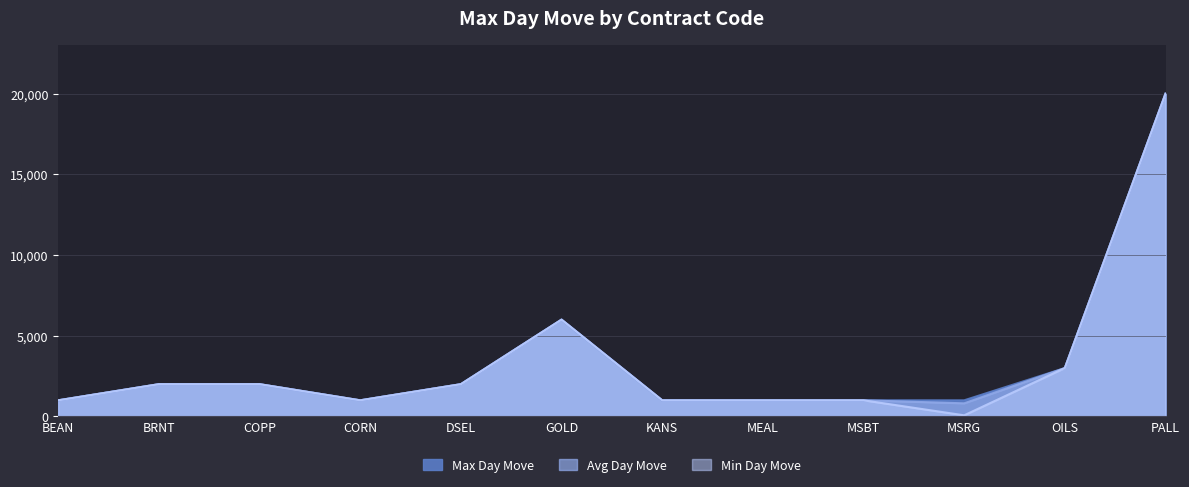

At which category does Min Day Move reach its first local valley?

CORN